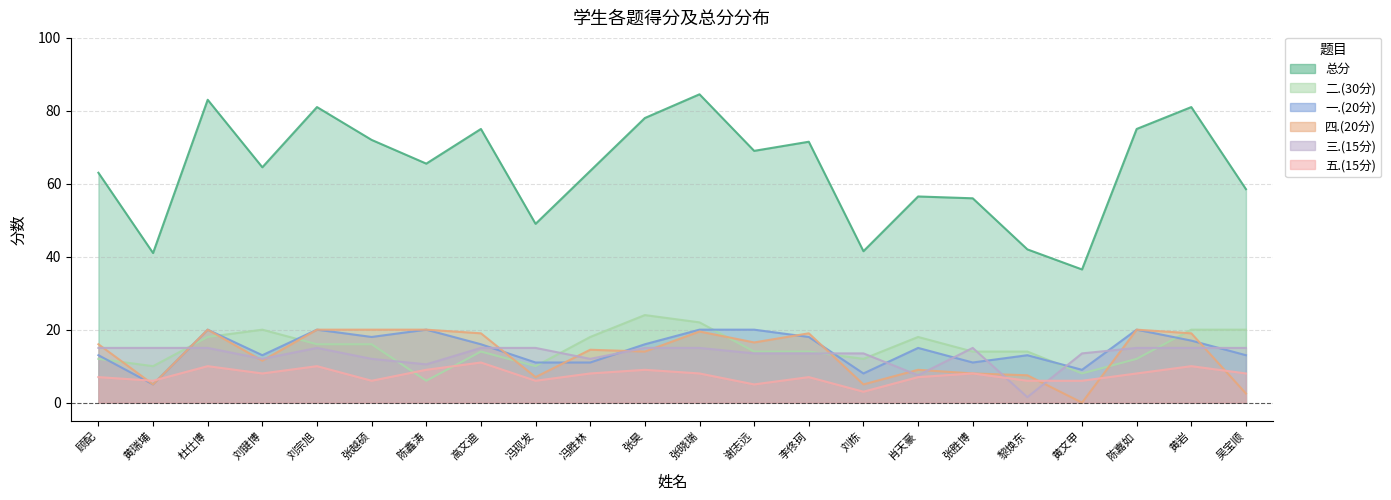

What are all the series names shown in the legend?

总分, 四.(20分), 一.(20分), 二.(30分), 五.(15分), 三.(15分)